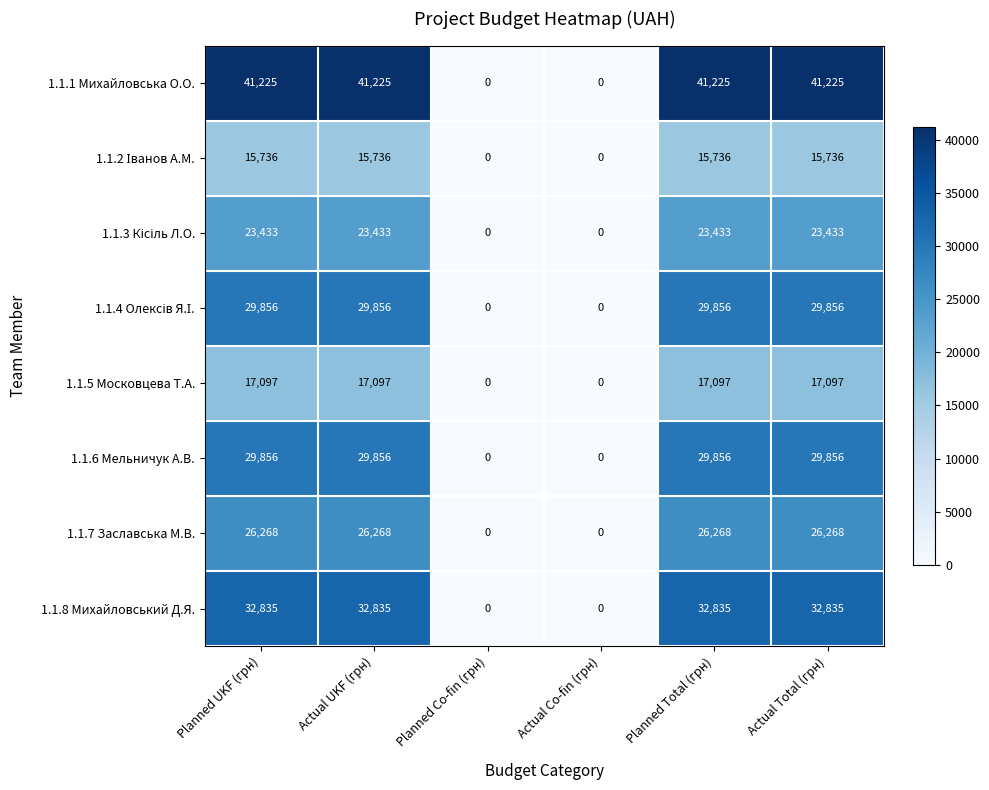

True or false: 1.1.1 Михайловська О.О. has a value of 18201 at Actual Total (грн).

False